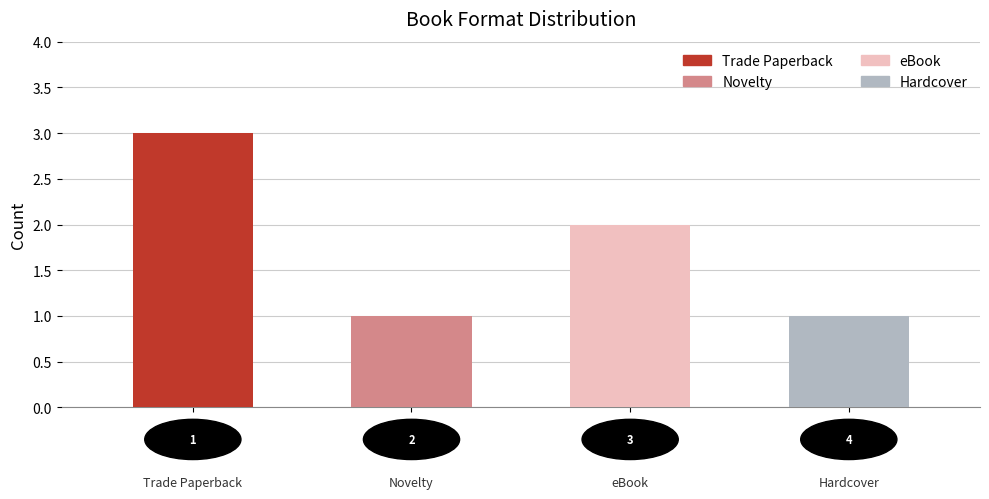

What is the maximum value shown in the chart?

3